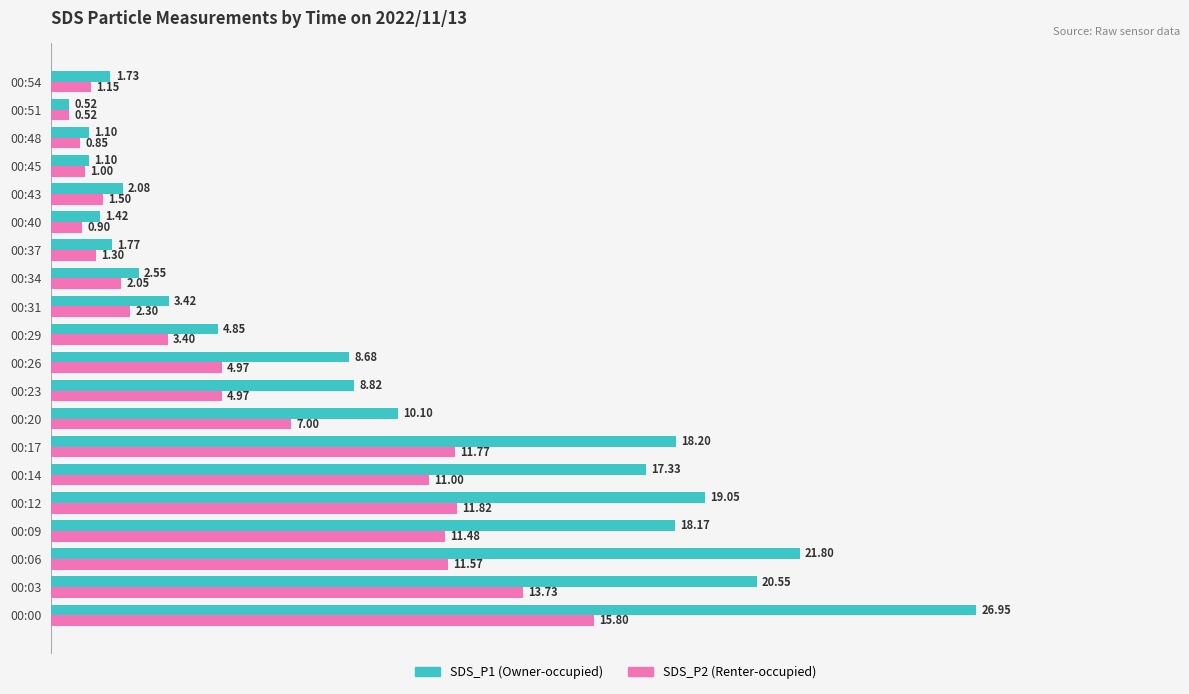

What is the total value across all series at 00:54?

2.9